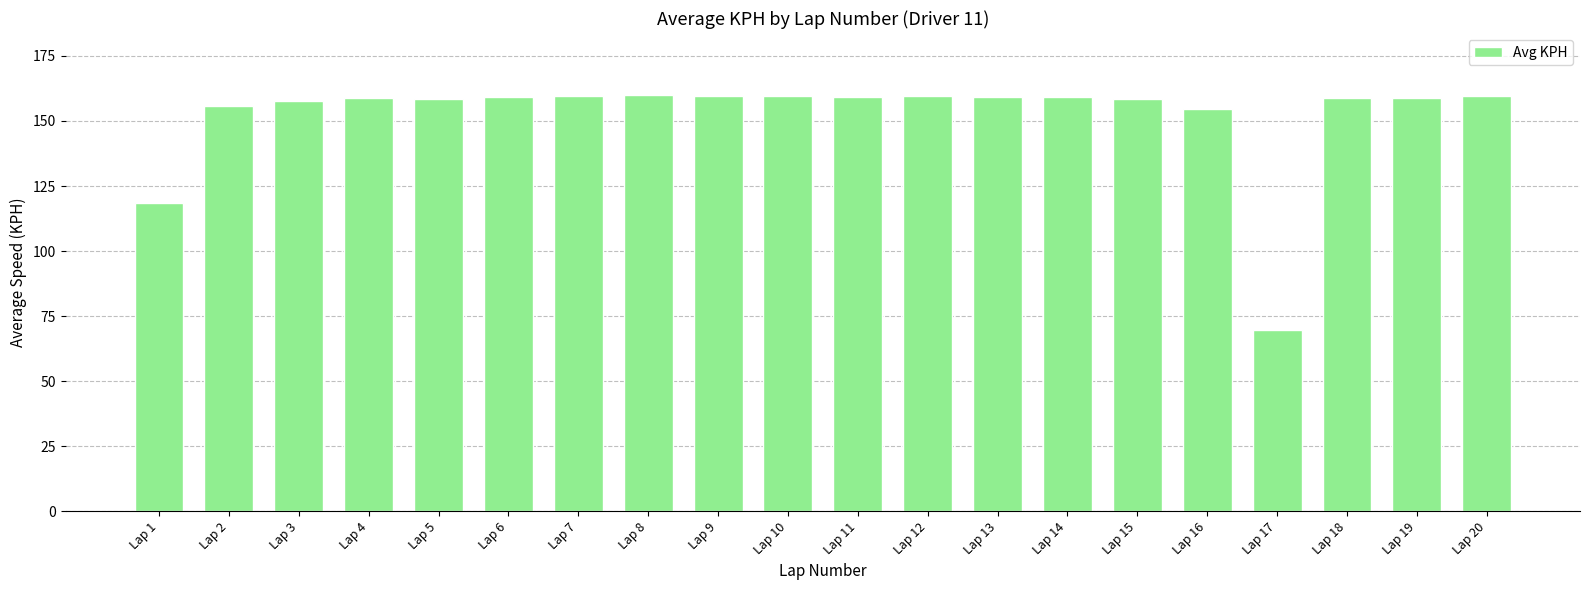

The value at Lap 8 is 80.2. True or false?

False